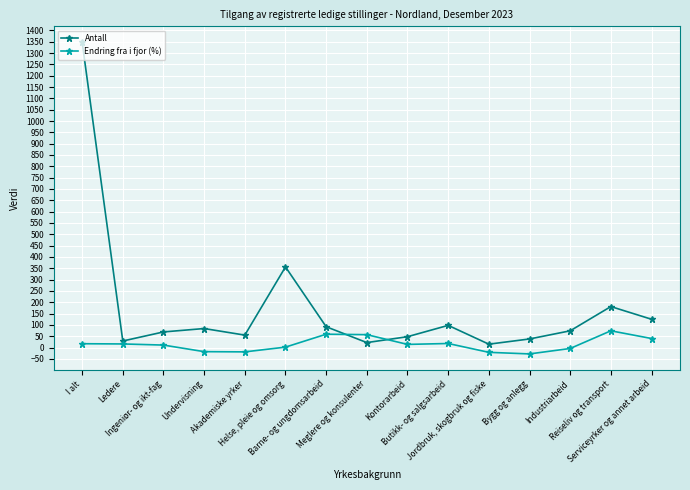

What is the difference between the second highest and second lowest values in the Endring fra i fjor (%) series?

80